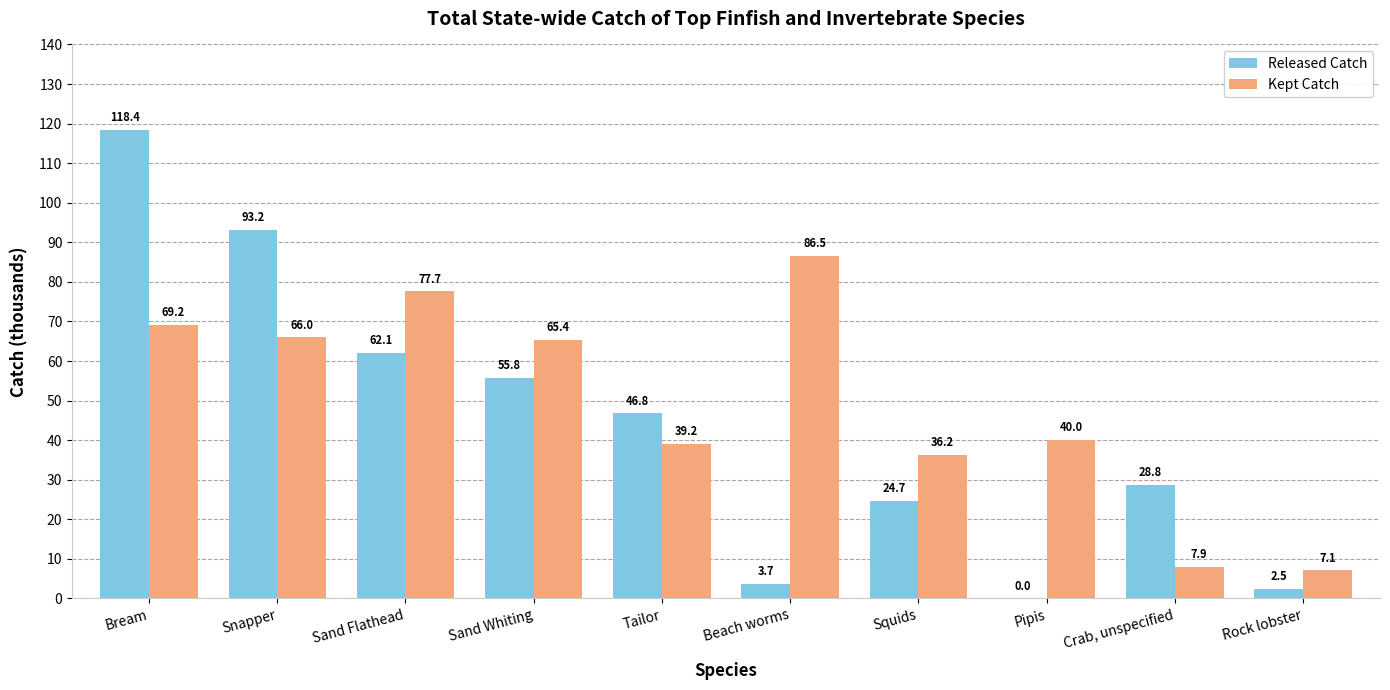

How many series are shown in this chart?

2